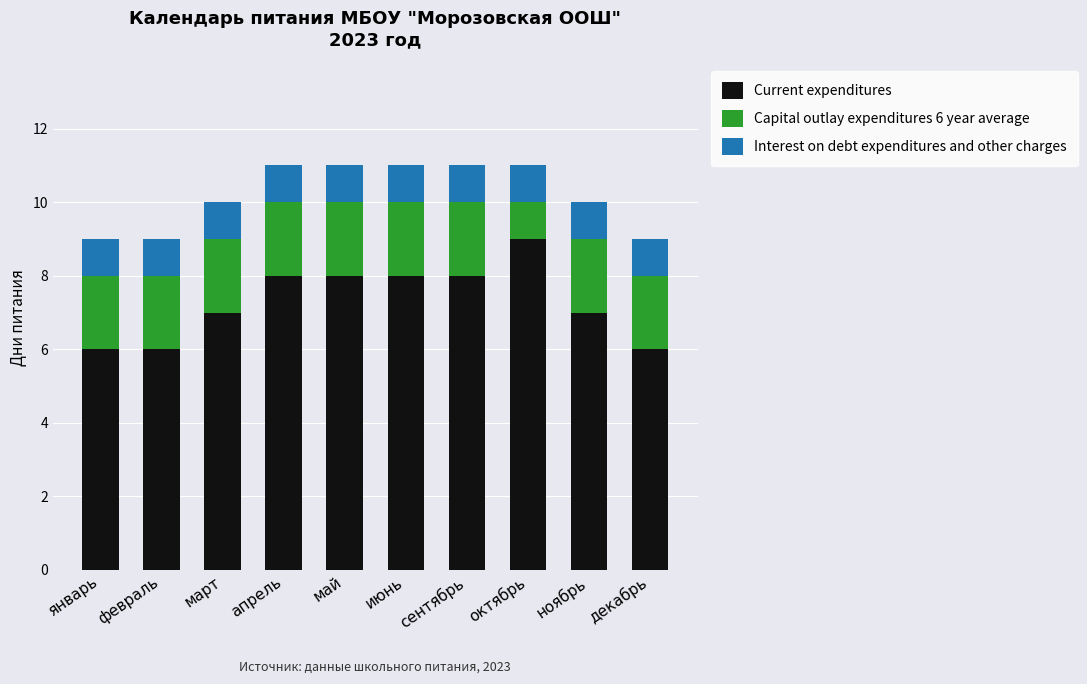

Is it true that Current expenditures equals 13 at сентябрь?

False